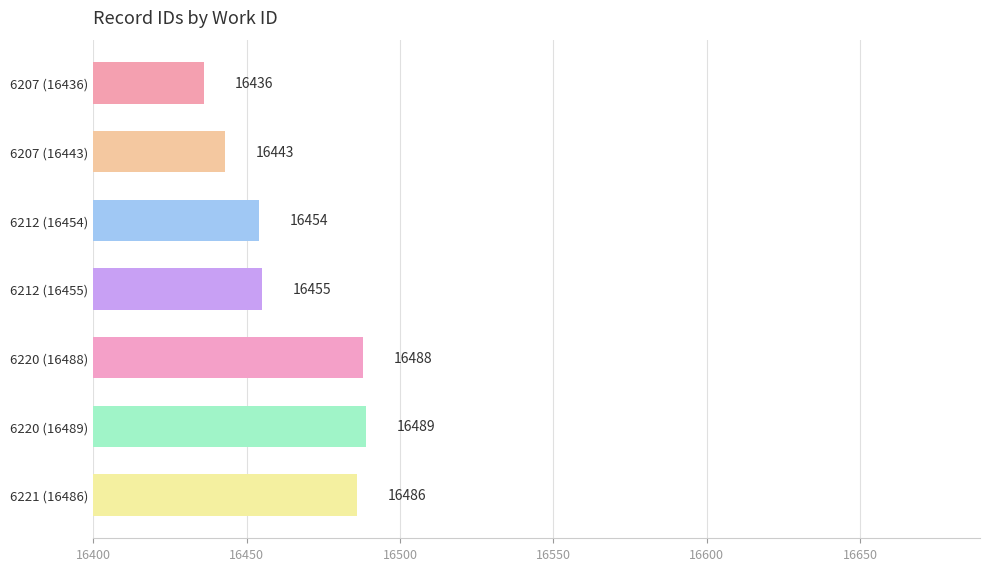

Reading top to bottom, list all the values displayed in this chart.

6207 (16436)=16436	6207 (16443)=16443	6212 (16454)=16454	6212 (16455)=16455	6220 (16488)=16488	6220 (16489)=16489	6221 (16486)=16486